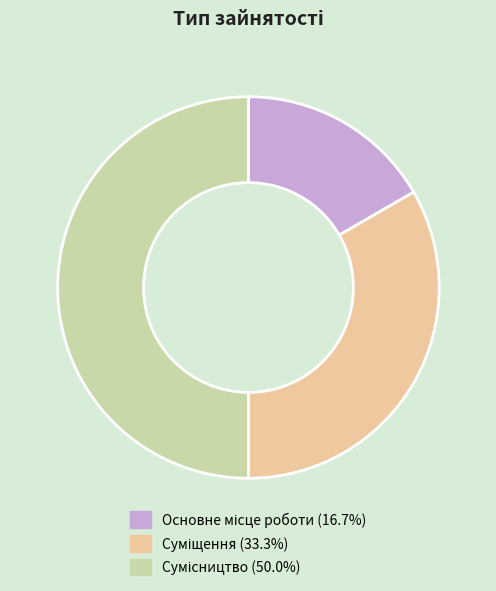

To the nearest percent, what is the difference between the Основне місце роботи and Суміщення slice percentages?

17%